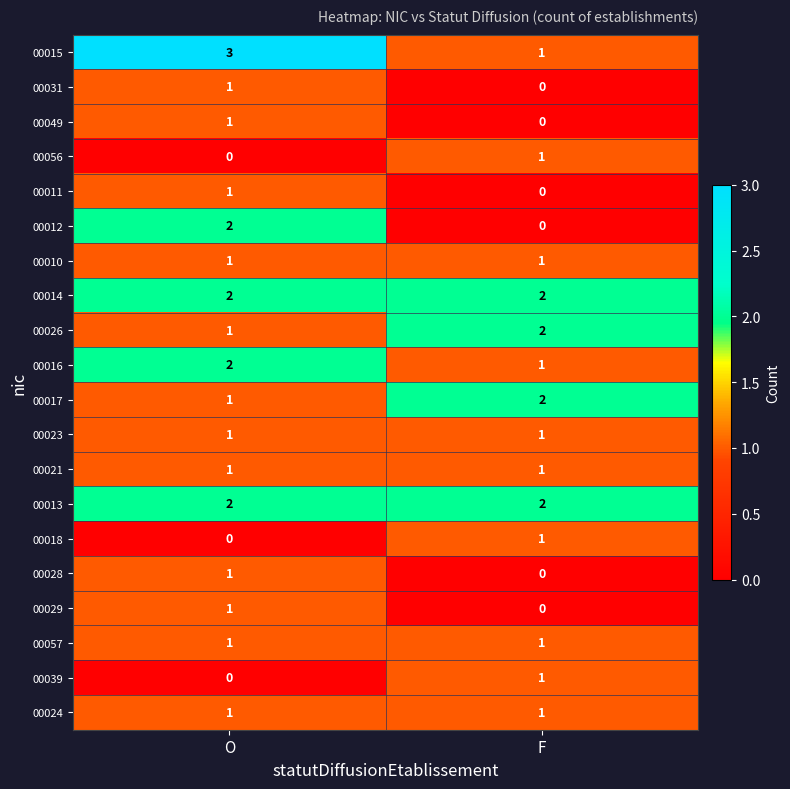

At which label is 00029 closest to 0?

F